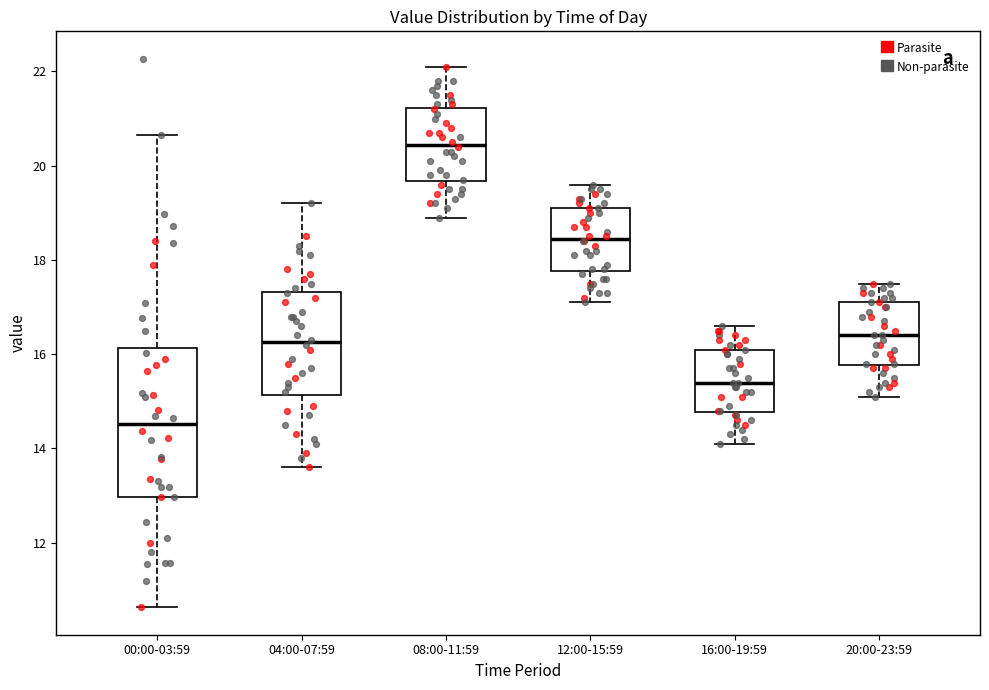

Where does the median line of the box for 16:00-19:59 sit on the y-axis? The values are not printed on the chart, so give them approximately, as read against the axis.

15.4